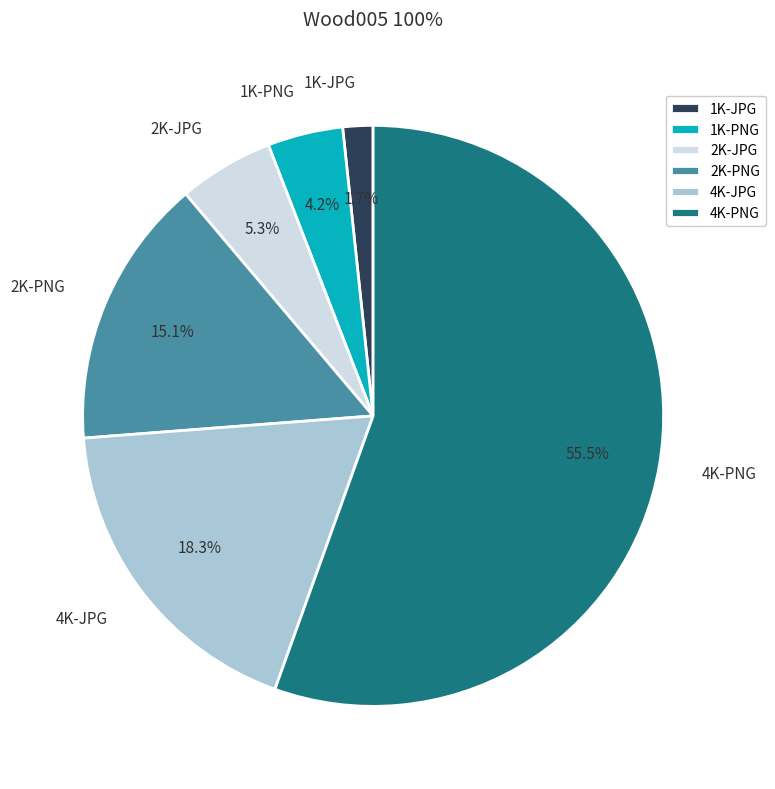

Which category has the biggest portion of the pie?

4K-PNG